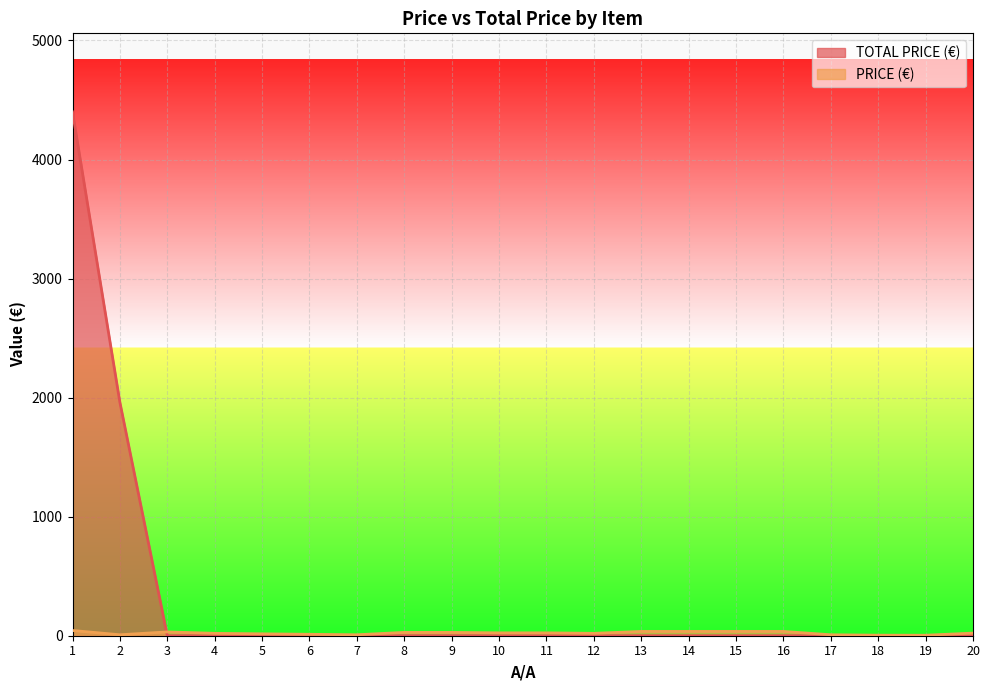

The TOTAL PRICE (€) series shows 0.0 at 19. True or false?

True